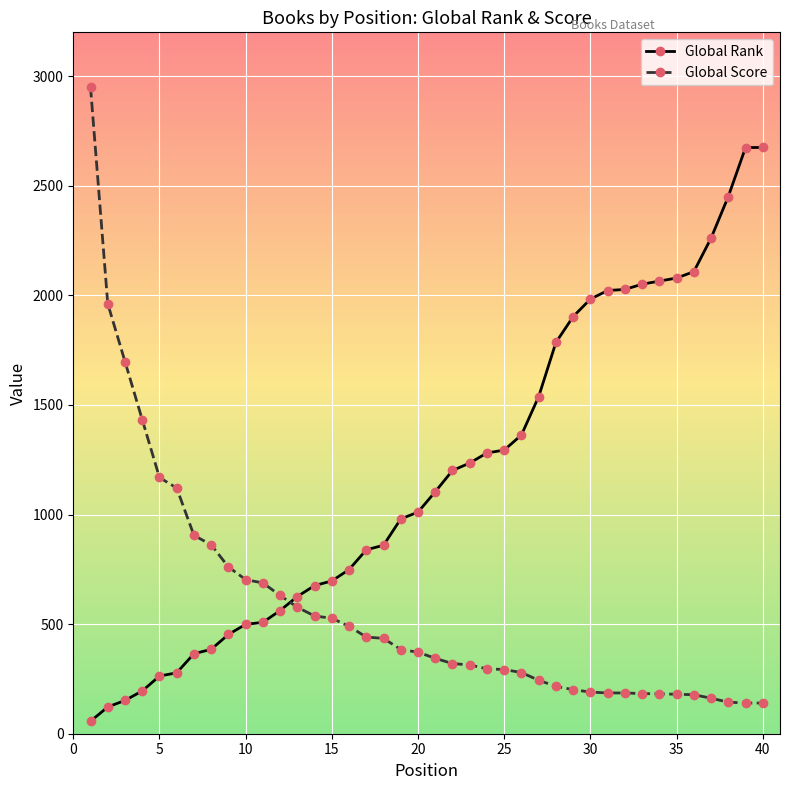

What is the sum of all Global Rank values?

47377